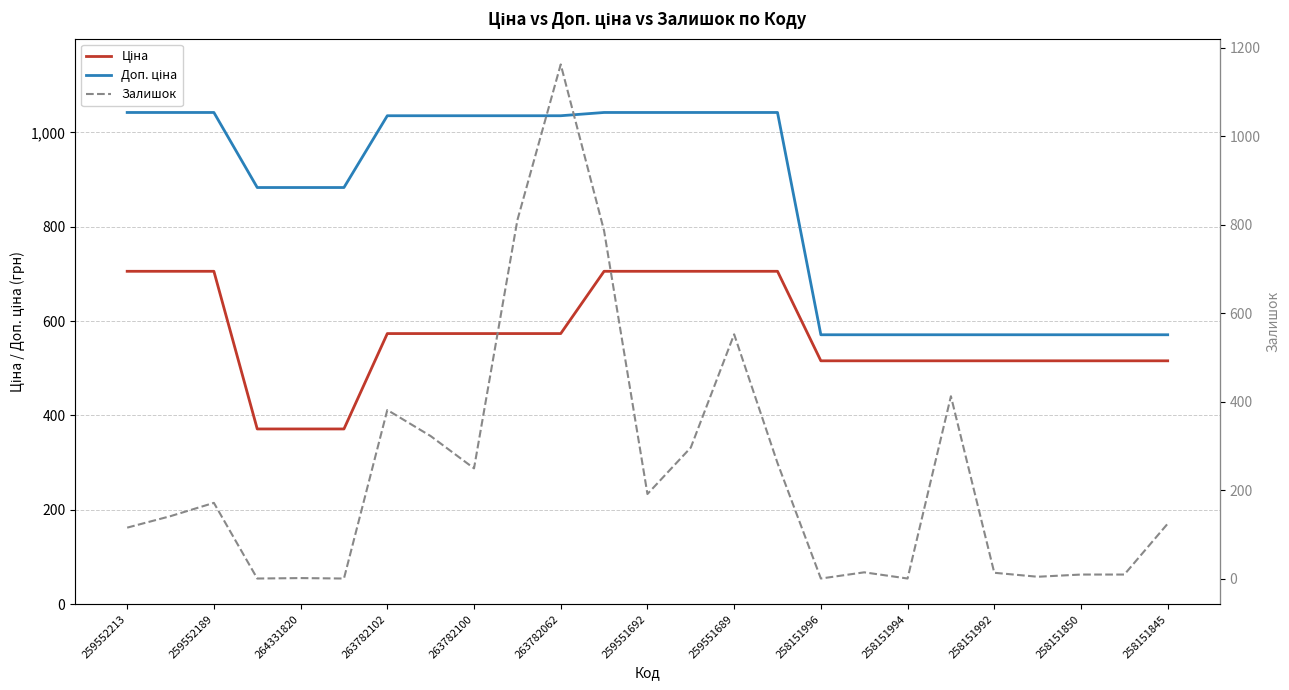

Where do Доп. ціна and Залишок first cross each other?

258151994 and 258151992